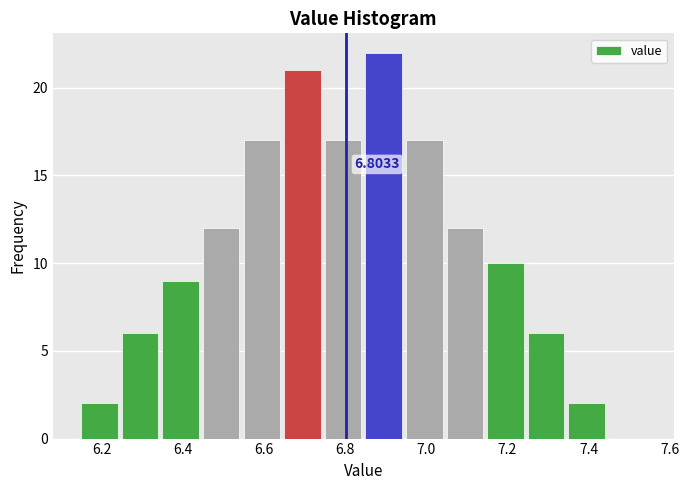

Over which range of the x-axis is the bar tallest?

6.85 to 6.95